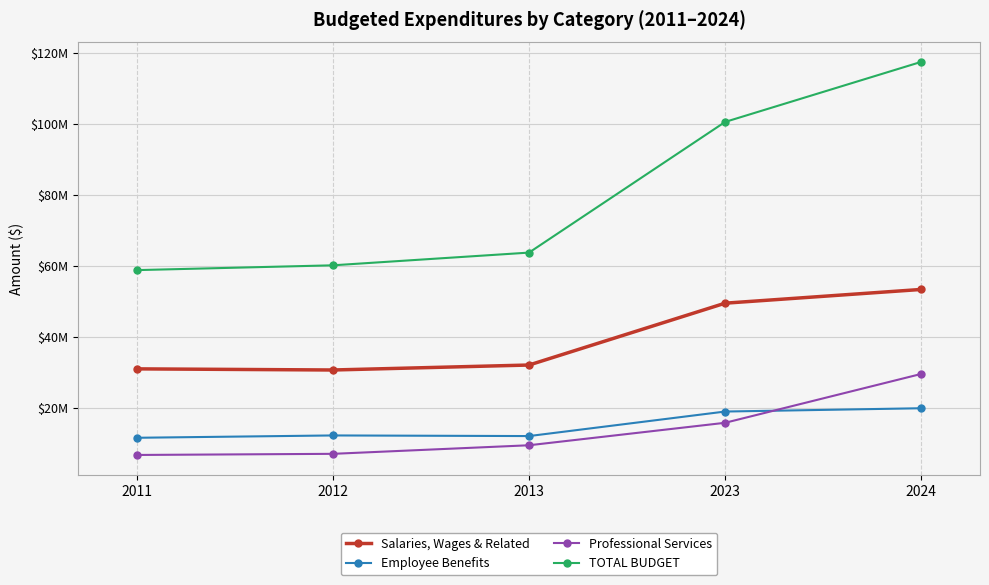

What are all the series names shown in the legend?

Salaries, Wages & Related, Employee Benefits, Professional Services, TOTAL BUDGET